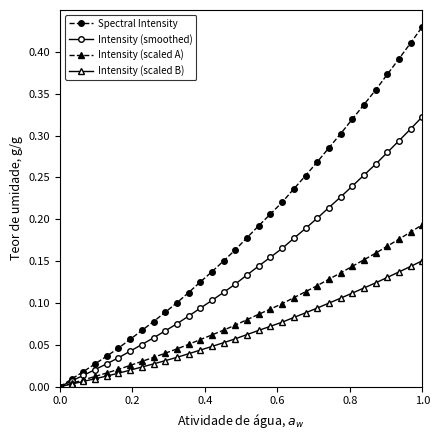

True or false: Spectral Intensity has more than 1 points higher than both neighbors.

False